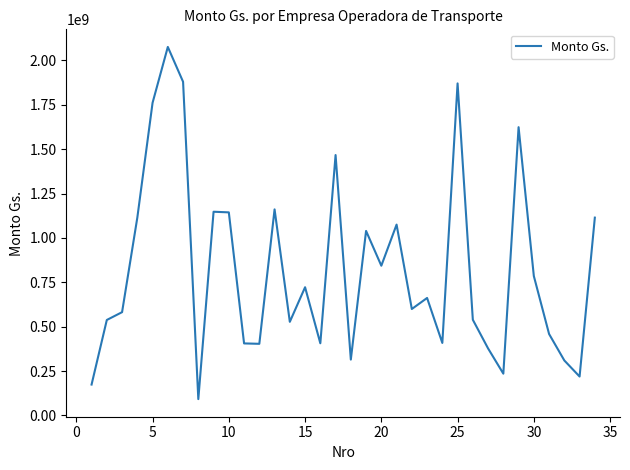

What is the greatest value displayed?

2075798232